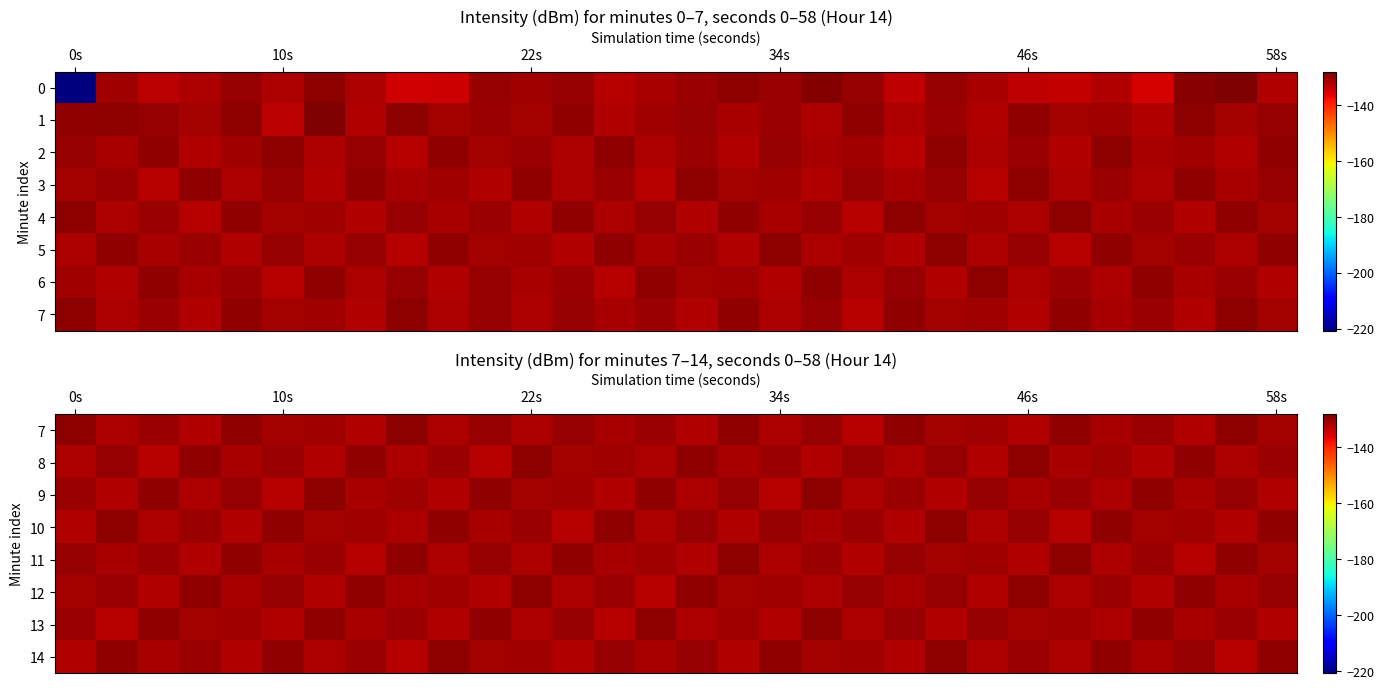

Which series has the largest range (max minus min)?

7